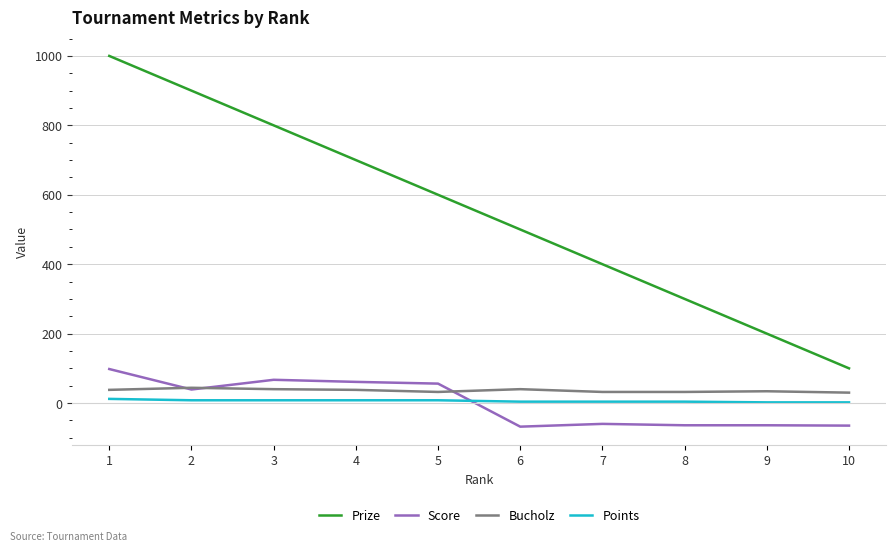

Which series changed the most between 1 and 8?

Prize